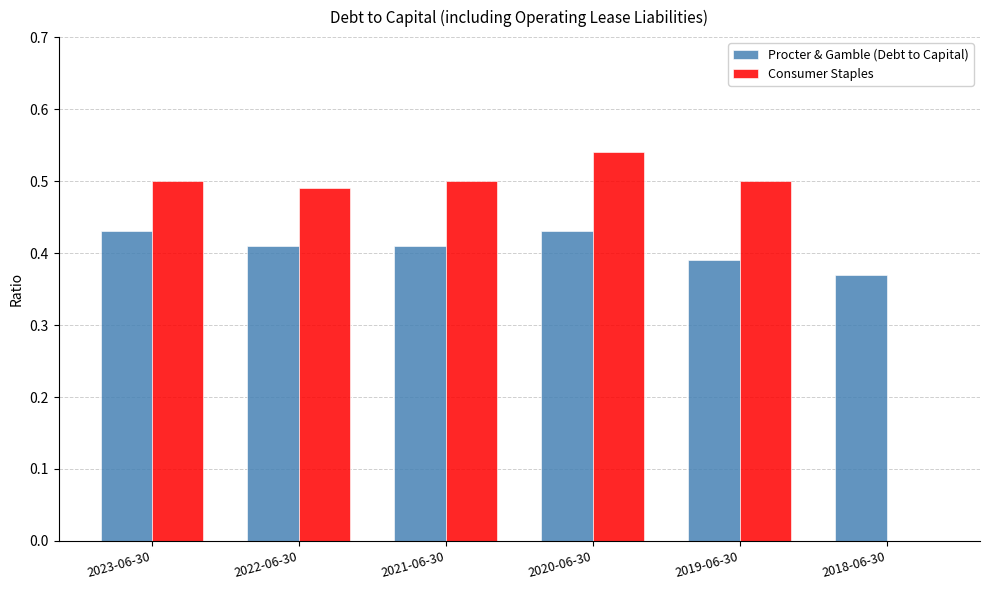

What is the sum of all Consumer Staples values?

2.5